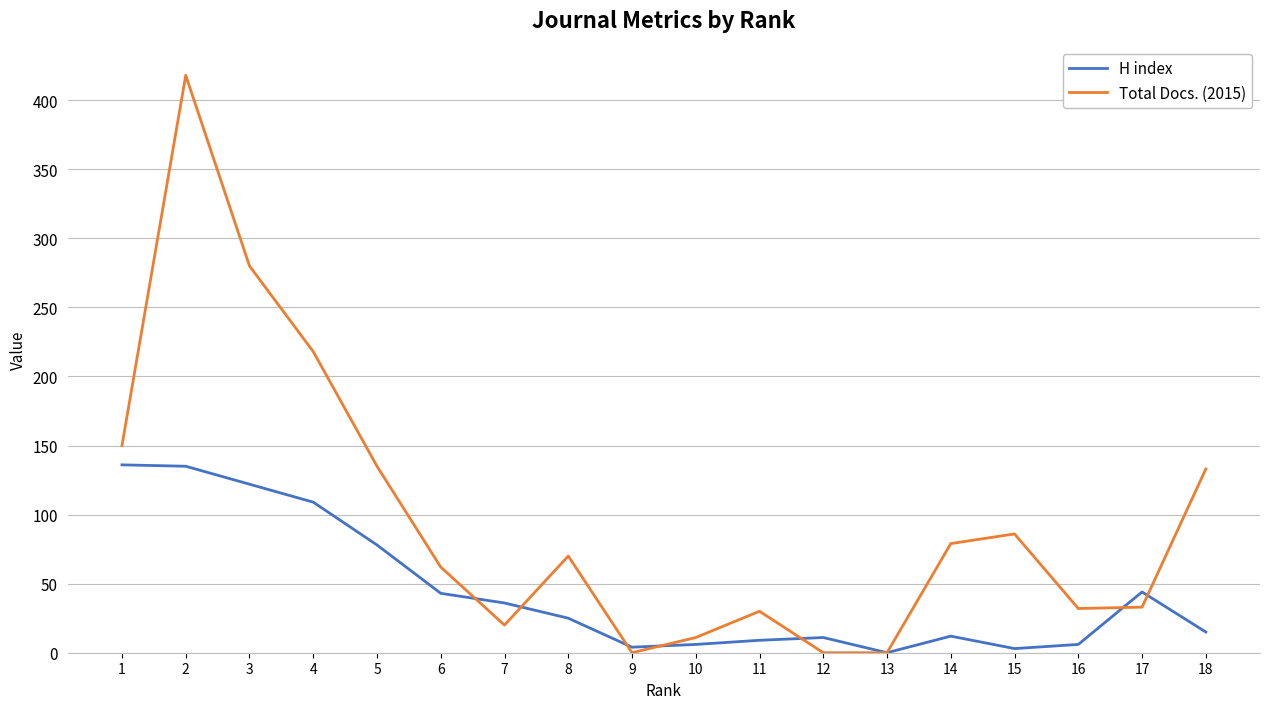

List the series in order of their overall mean, highest first.

Total Docs. (2015), H index